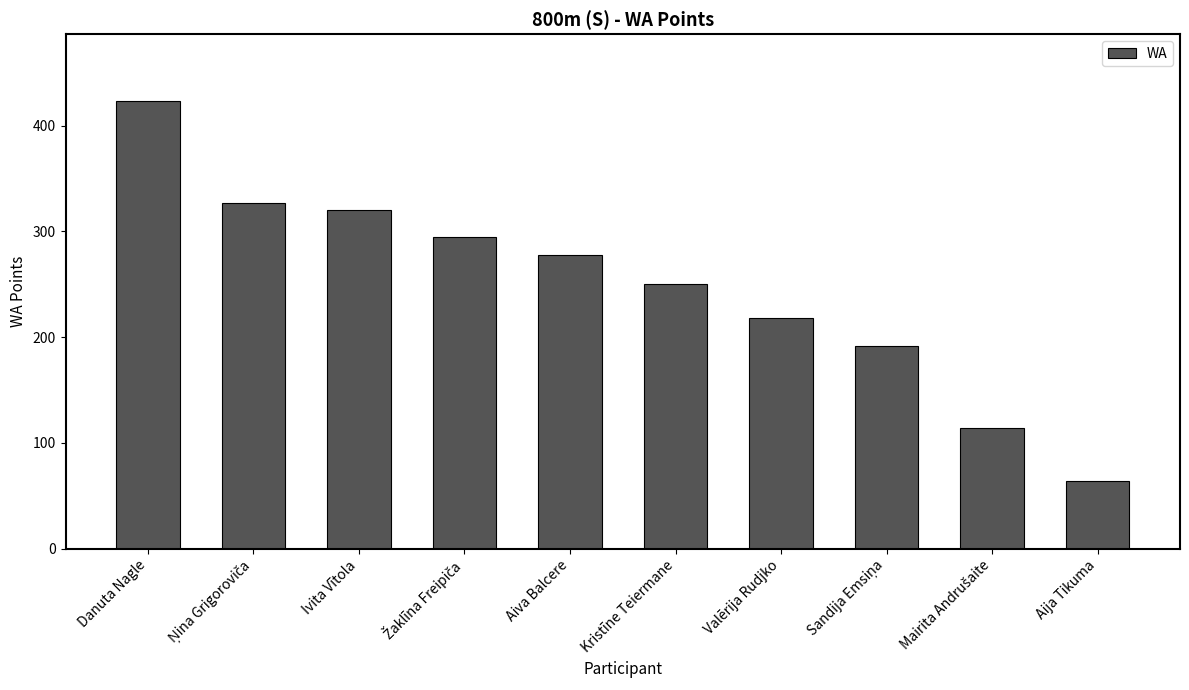

How many bars are there in total?

10